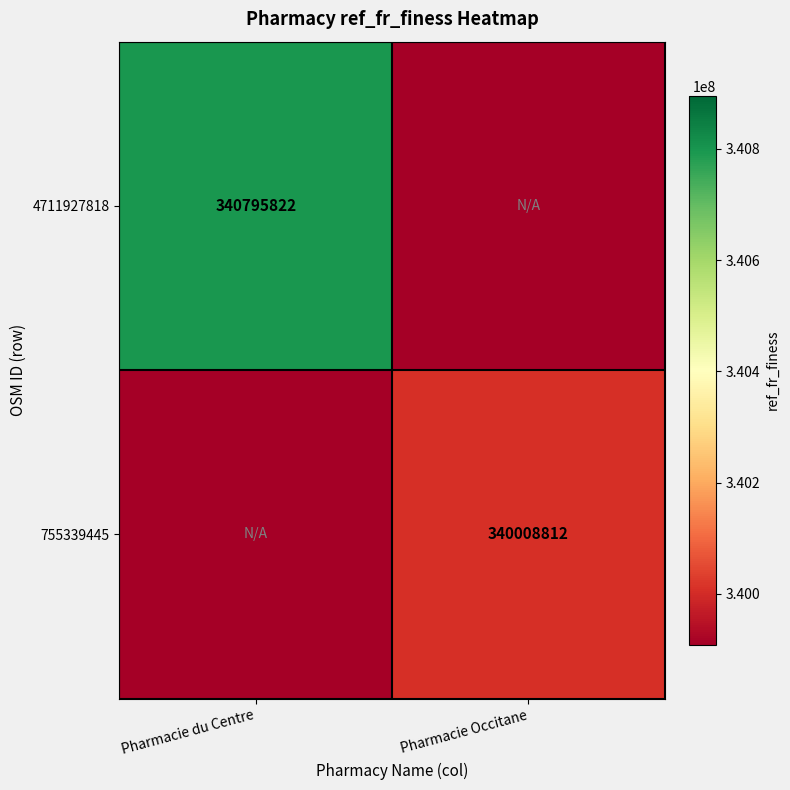

What is the total value across all series at Pharmacie du Centre?

680704634